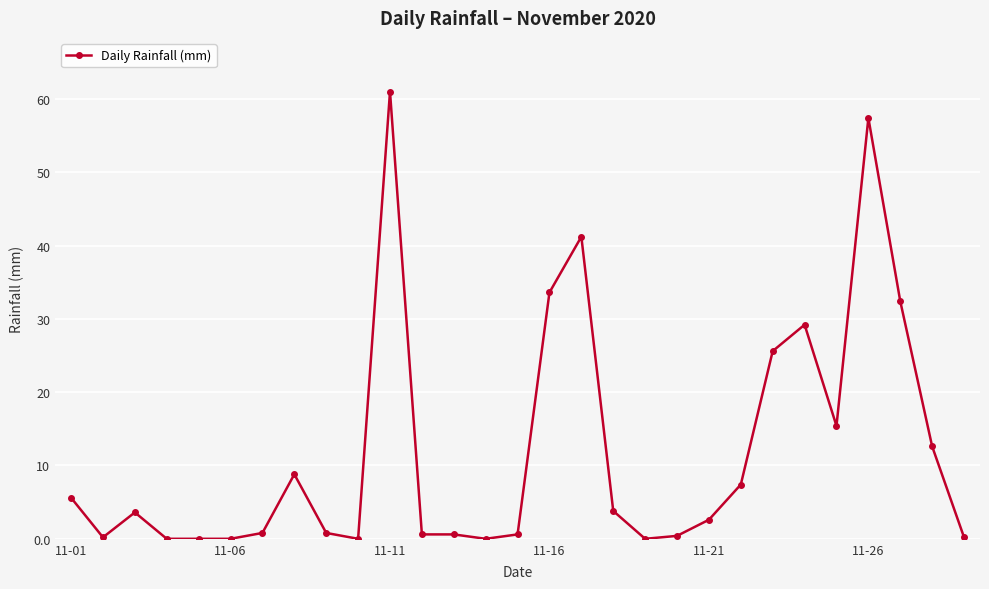

What is the maximum value shown in the chart?

61.0